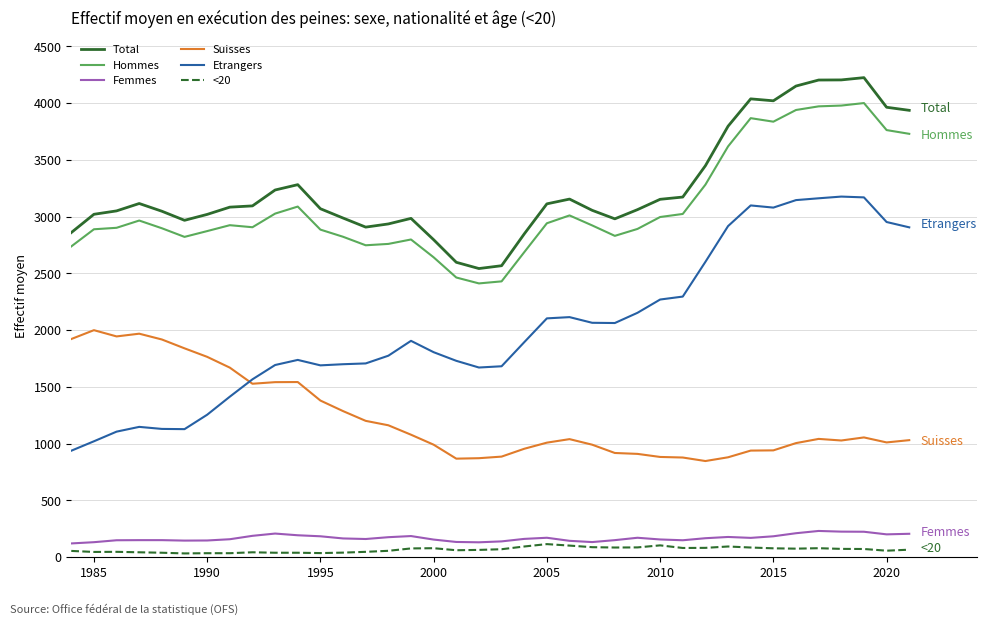

What is the highest value of the Etrangers series?

3177